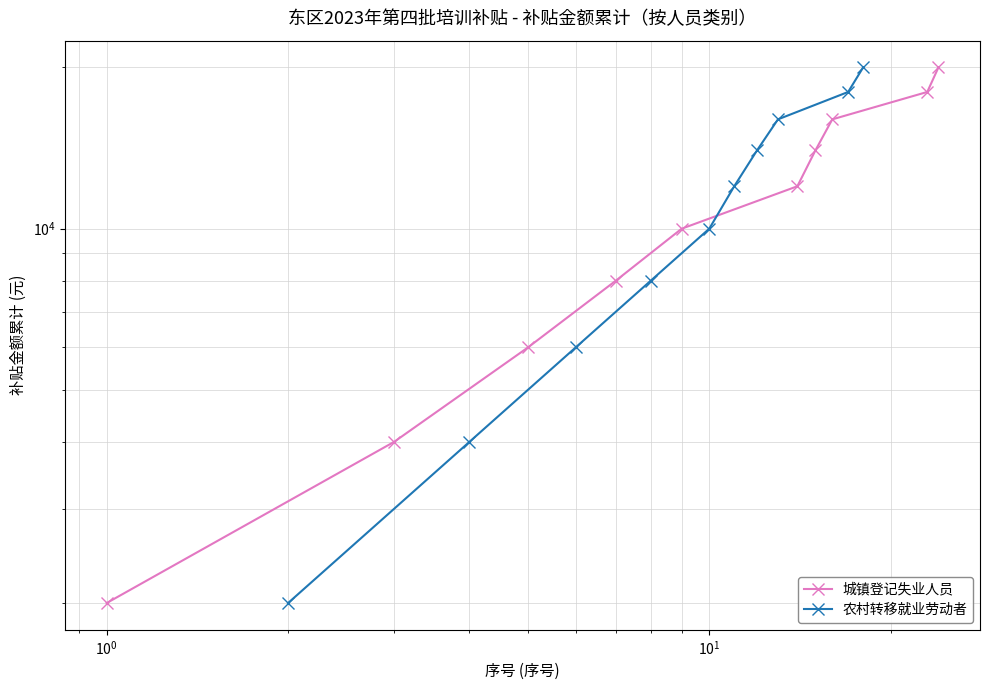

What is the highest value of the 城镇登记失业人员 series?

20000